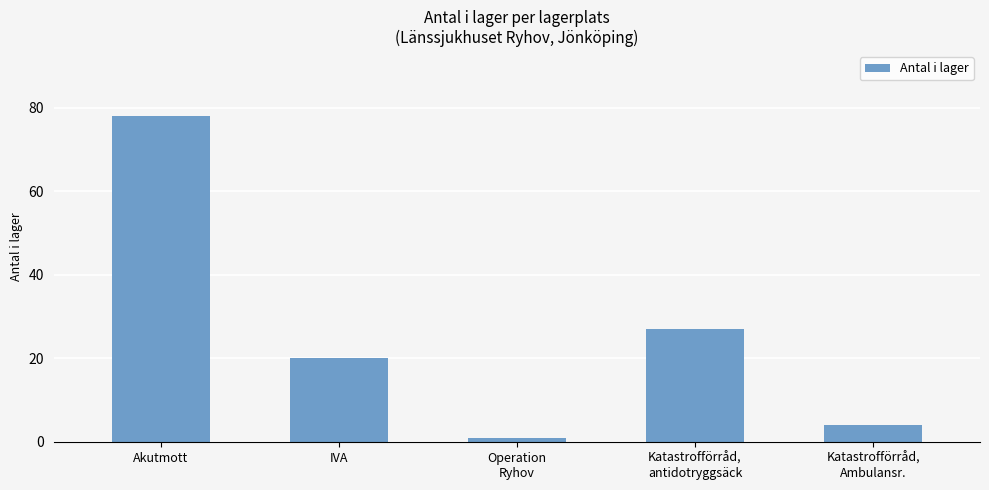

What is the change in value from IVA to Katastrofförråd,
antidotryggsäck?

+7